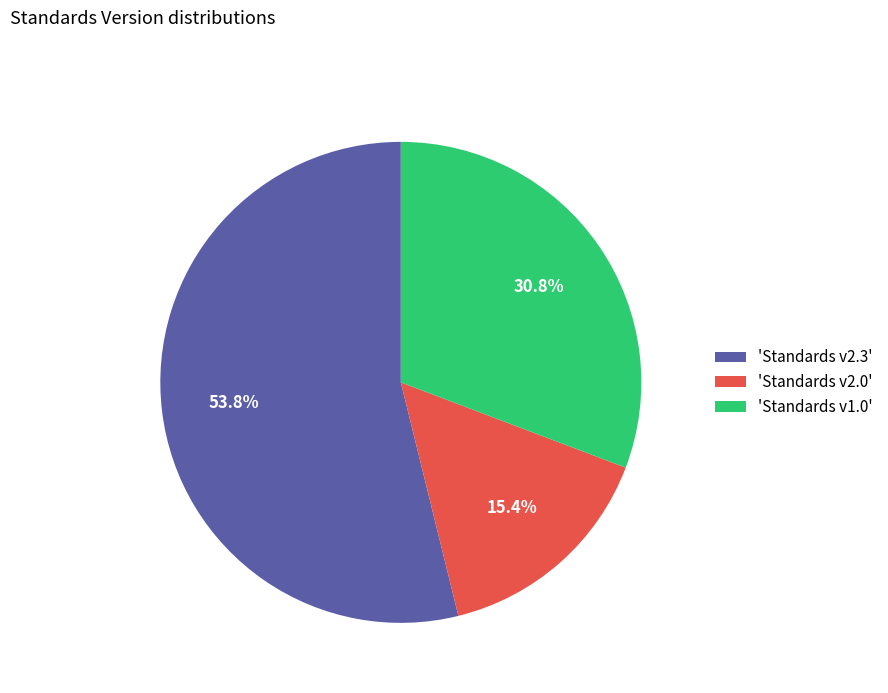

Does any single category account for the majority?

Yes